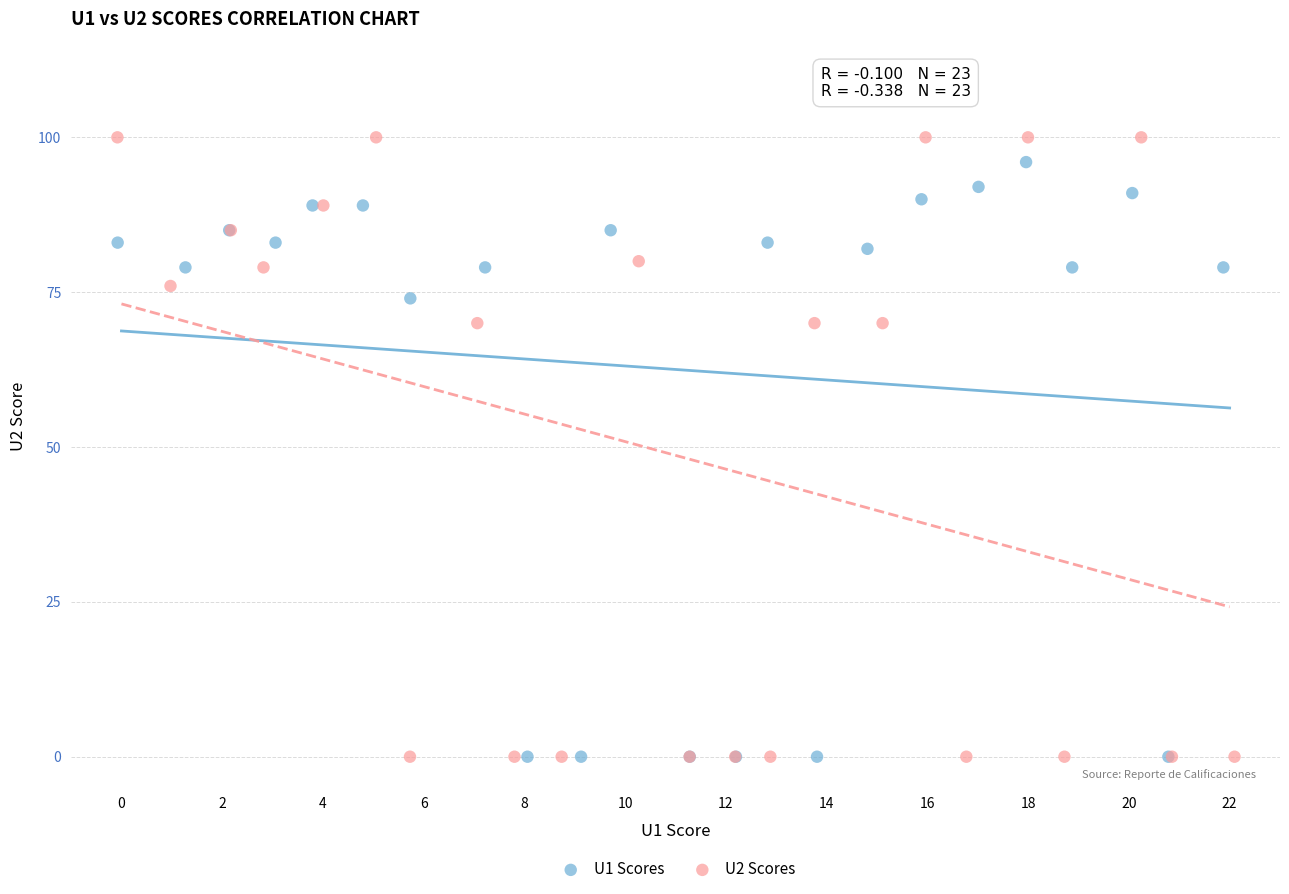

Which series has the widest spread of Y values?

U2 Scores